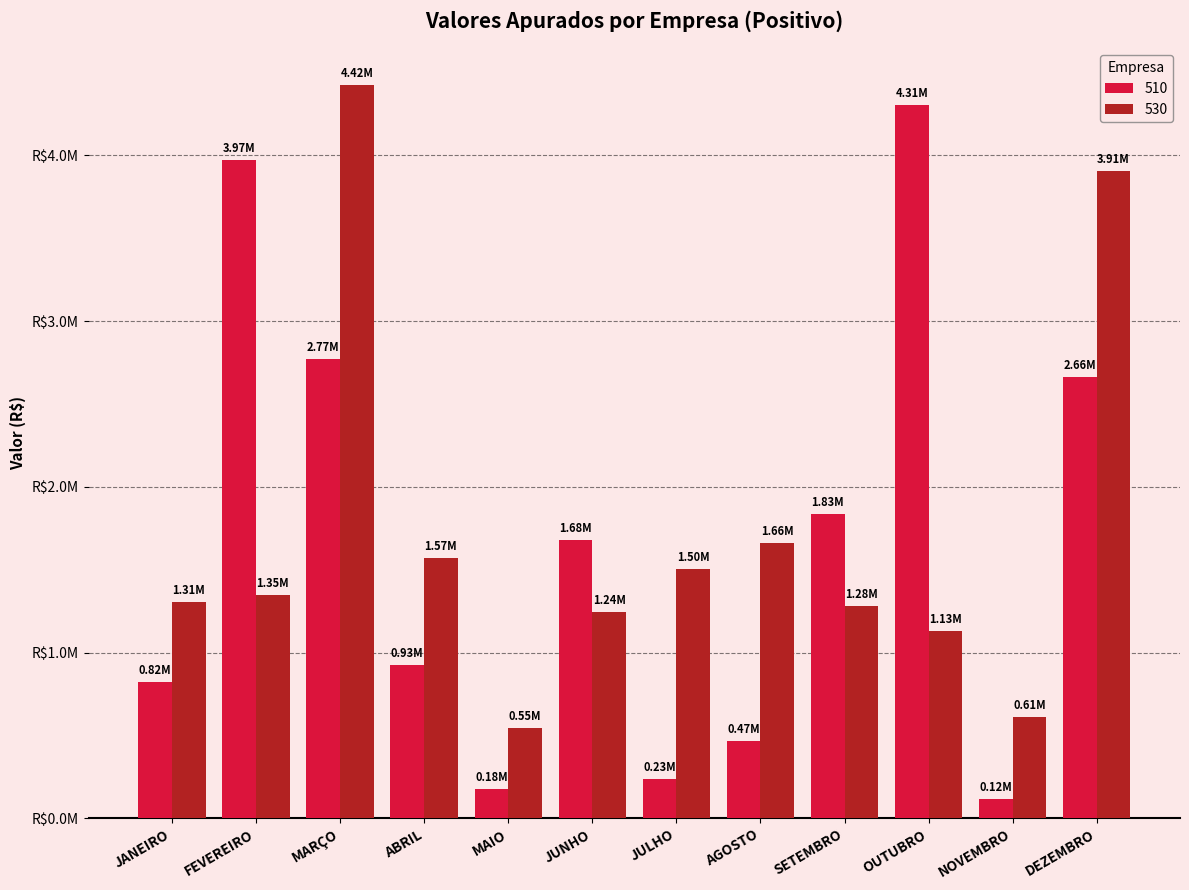

Which label corresponds to the largest value in the chart?

MARÇO